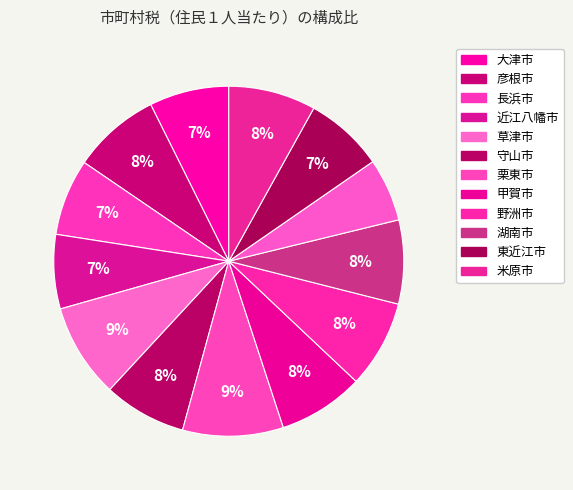

How many segments does this pie chart have?

13